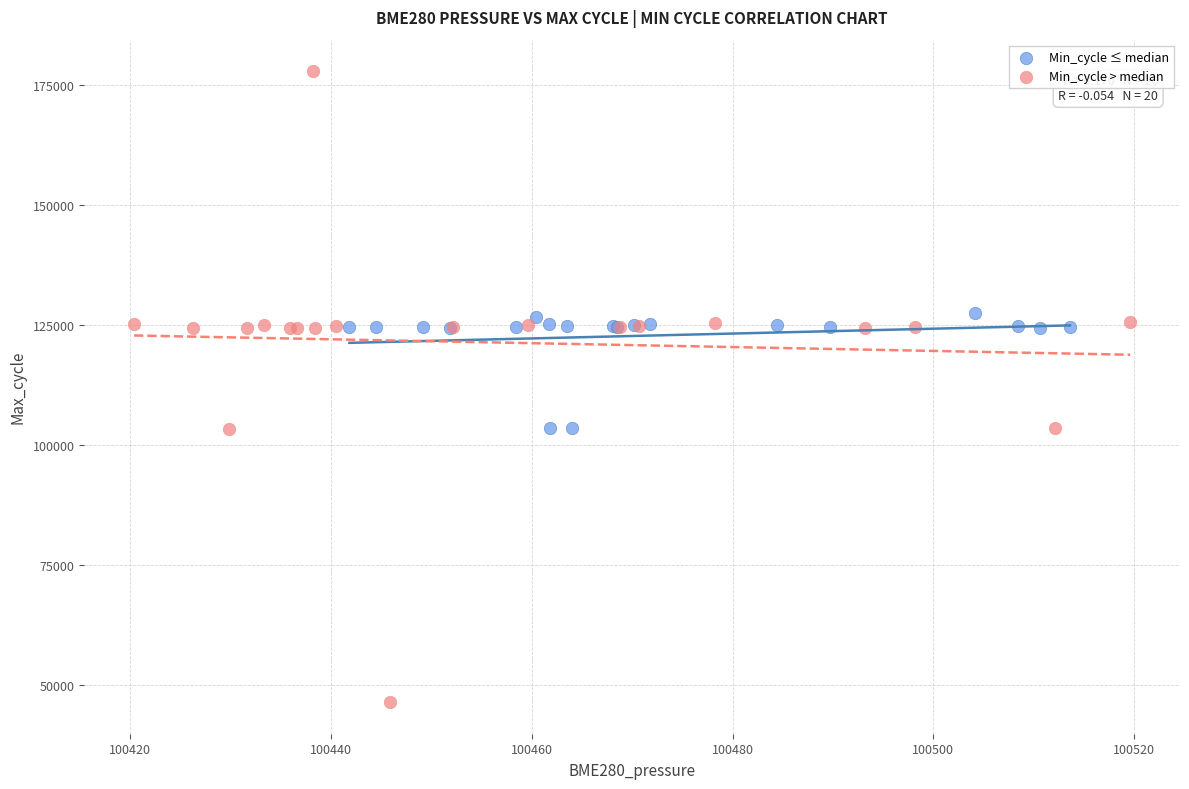

Which series reaches the minimum Y coordinate?

Min_cycle > median